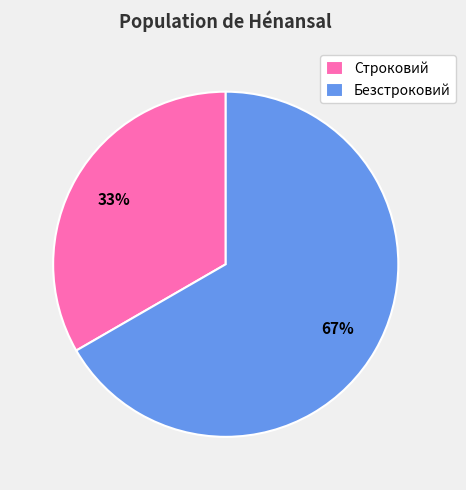

To the nearest percent, what is the combined percentage of Строковий and Безстроковий?

100%